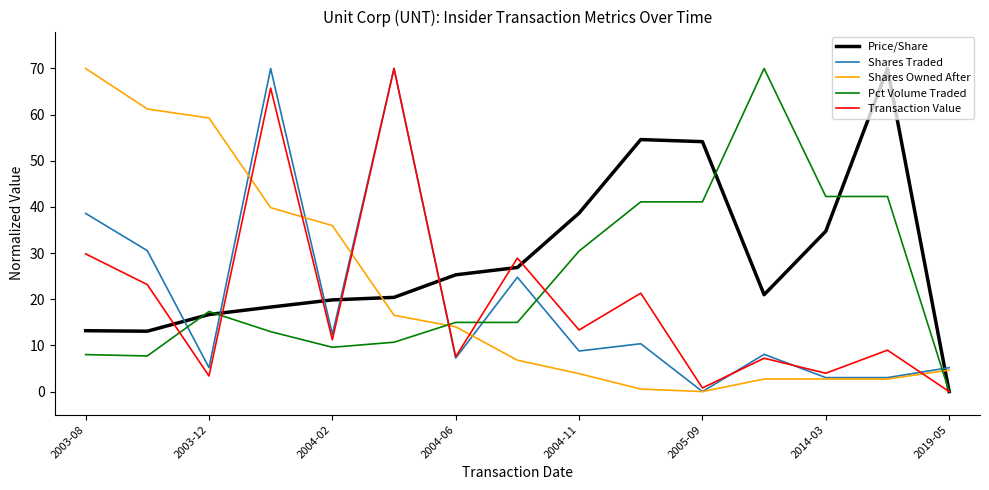

Which series has the largest total across all categories?

Price/Share